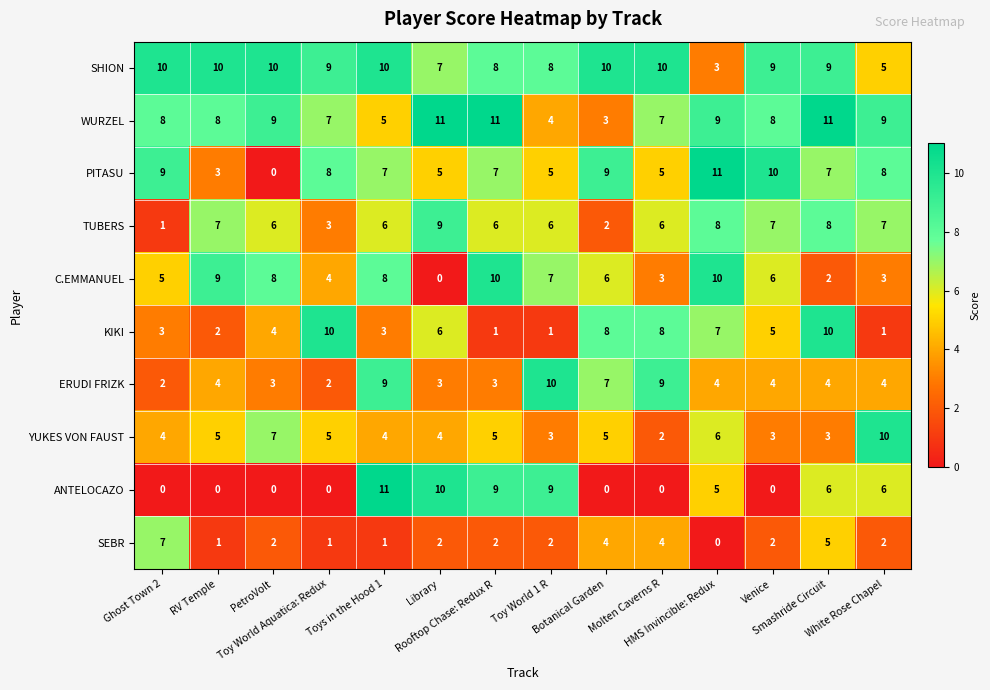

What is the maximum value shown in the chart?

11